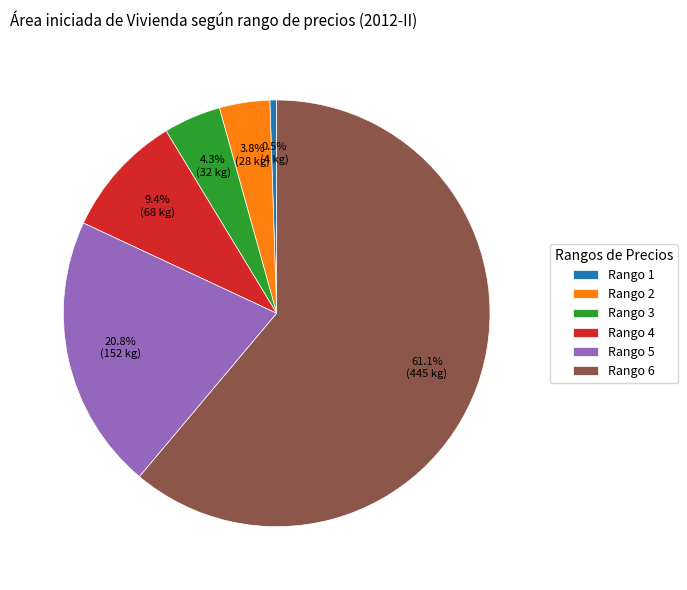

To the nearest percent, what percentage of the pie is Rango 5?

21%